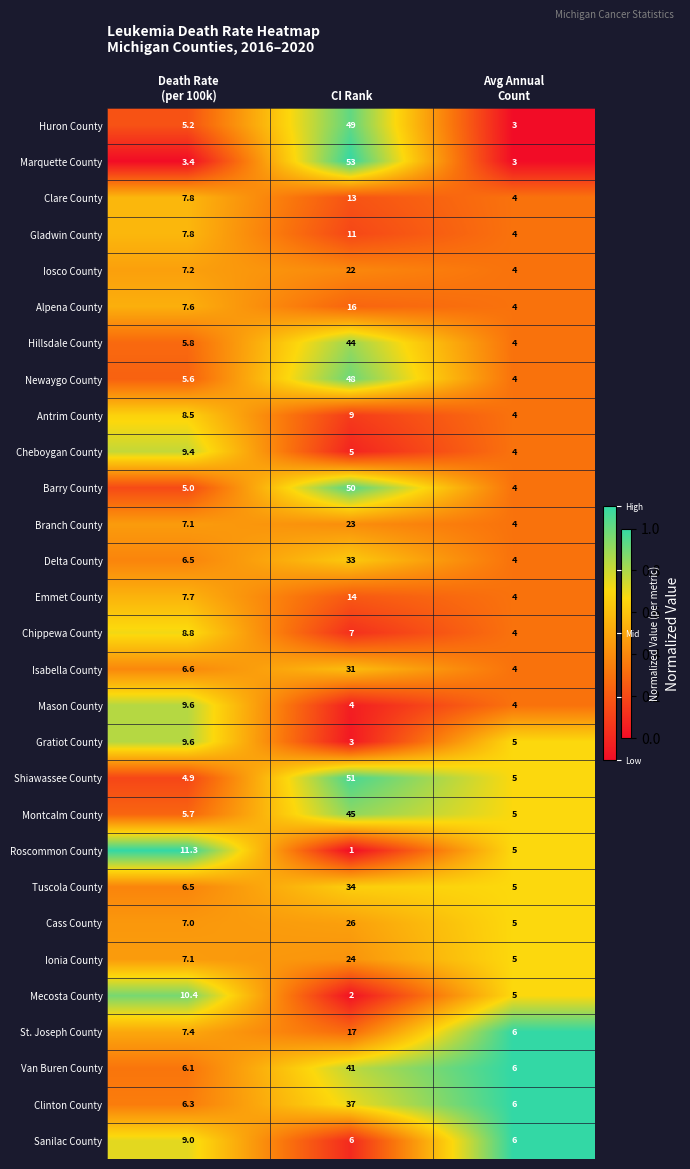

What is the average value of the Ionia County series?

12.0